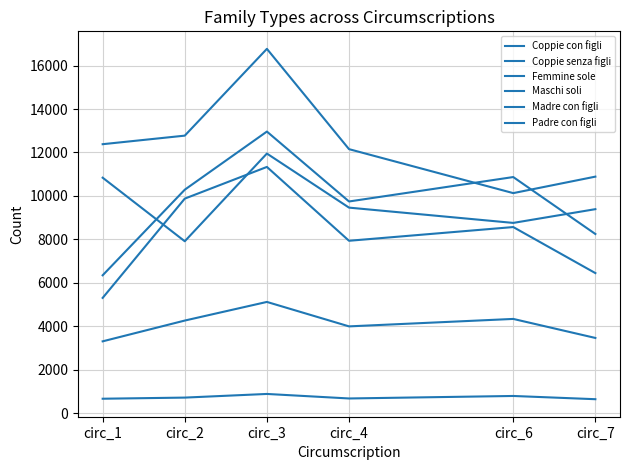

Which series changed the most between circ_4 and circ_7?

Coppie con figli